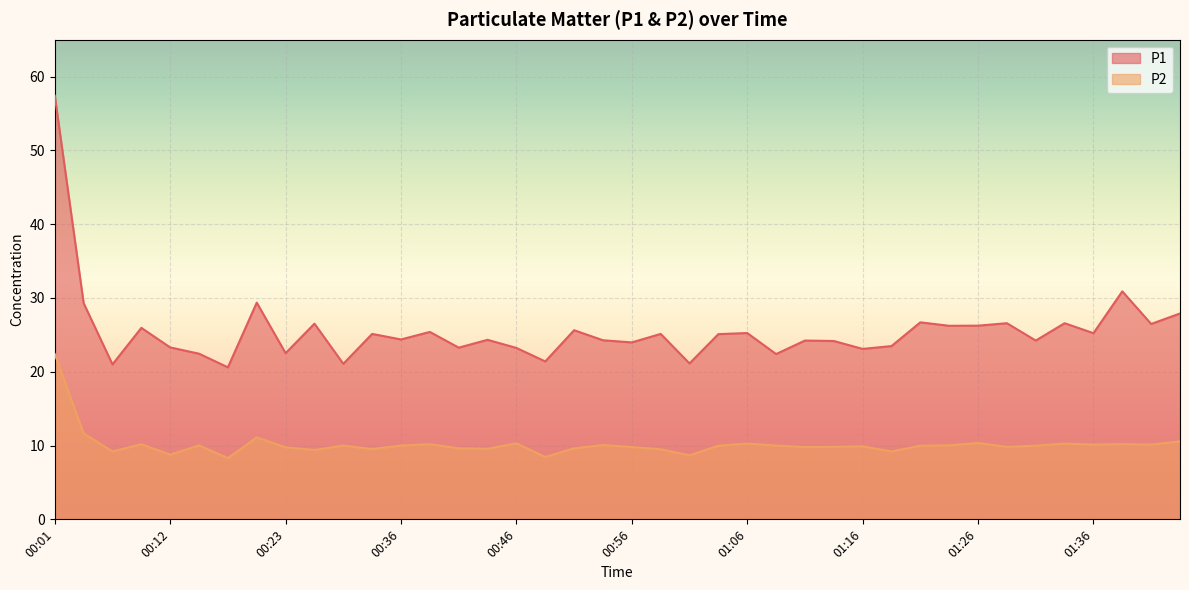

Is it true that P2 equals 4.3 at 01:26?

False